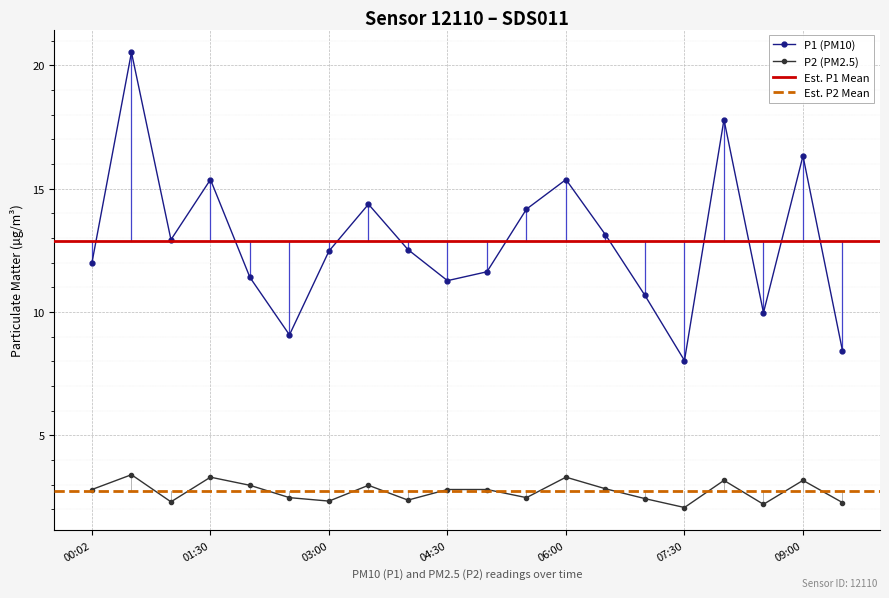

What is the maximum value for P2 (PM2.5)?

3.4